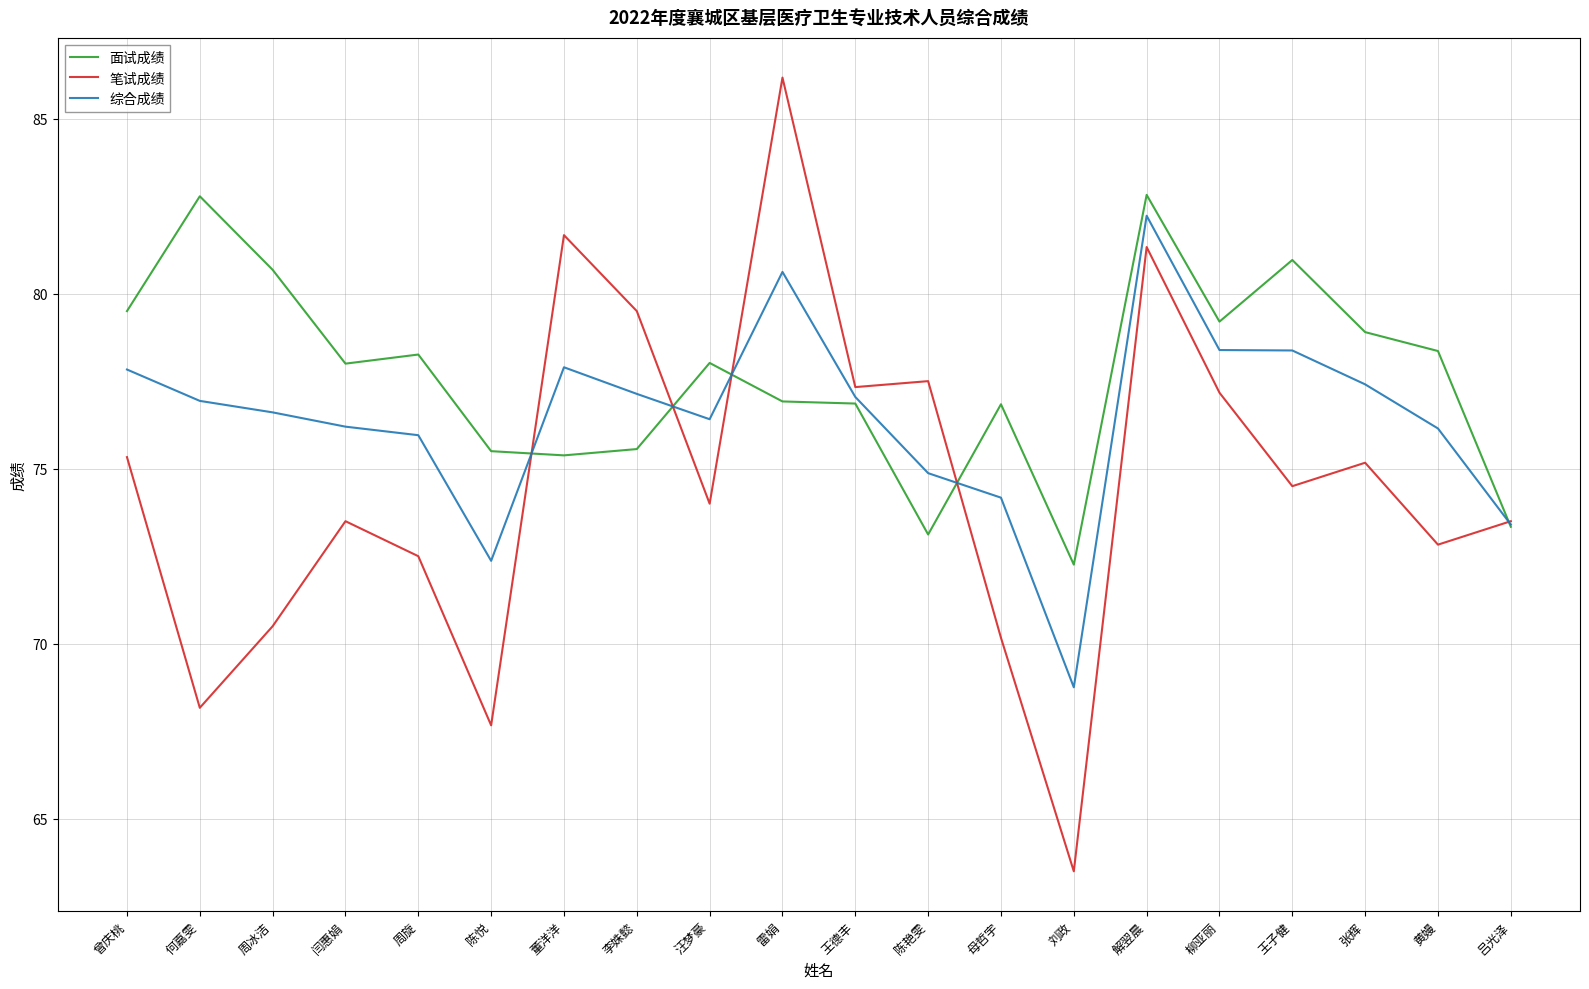

Where do 笔试成绩 and 综合成绩 first cross each other?

陈悦 and 董洋洋